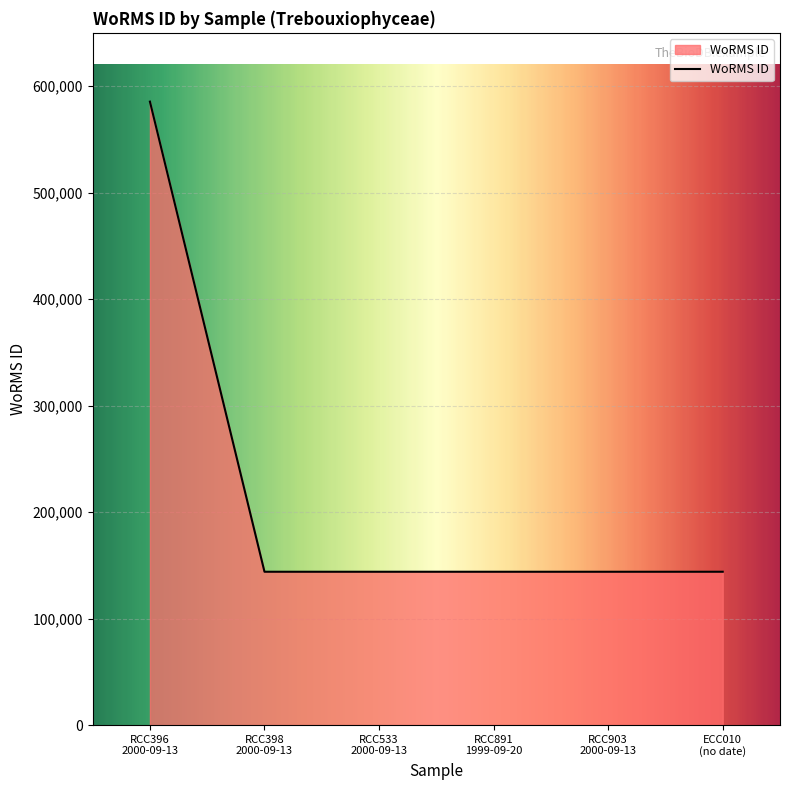

What is the sum of all values?

1305138